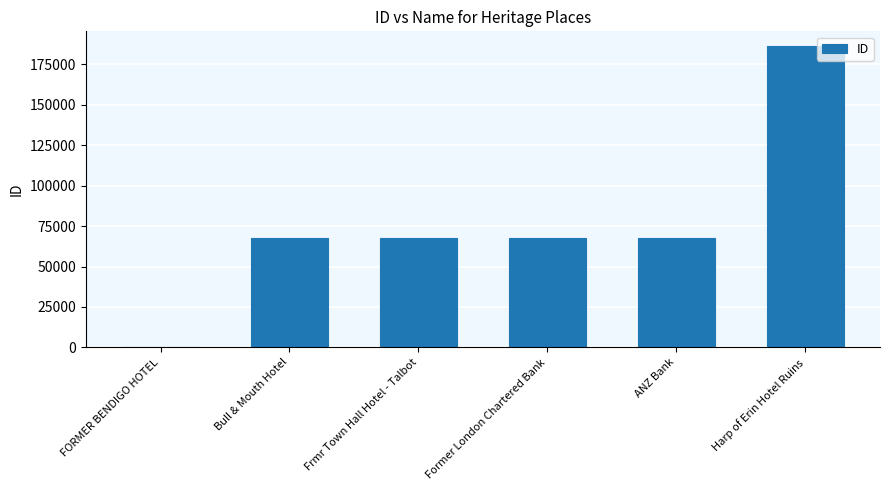

Which has a higher value, Frmr Town Hall Hotel - Talbot or FORMER BENDIGO HOTEL?

Frmr Town Hall Hotel - Talbot